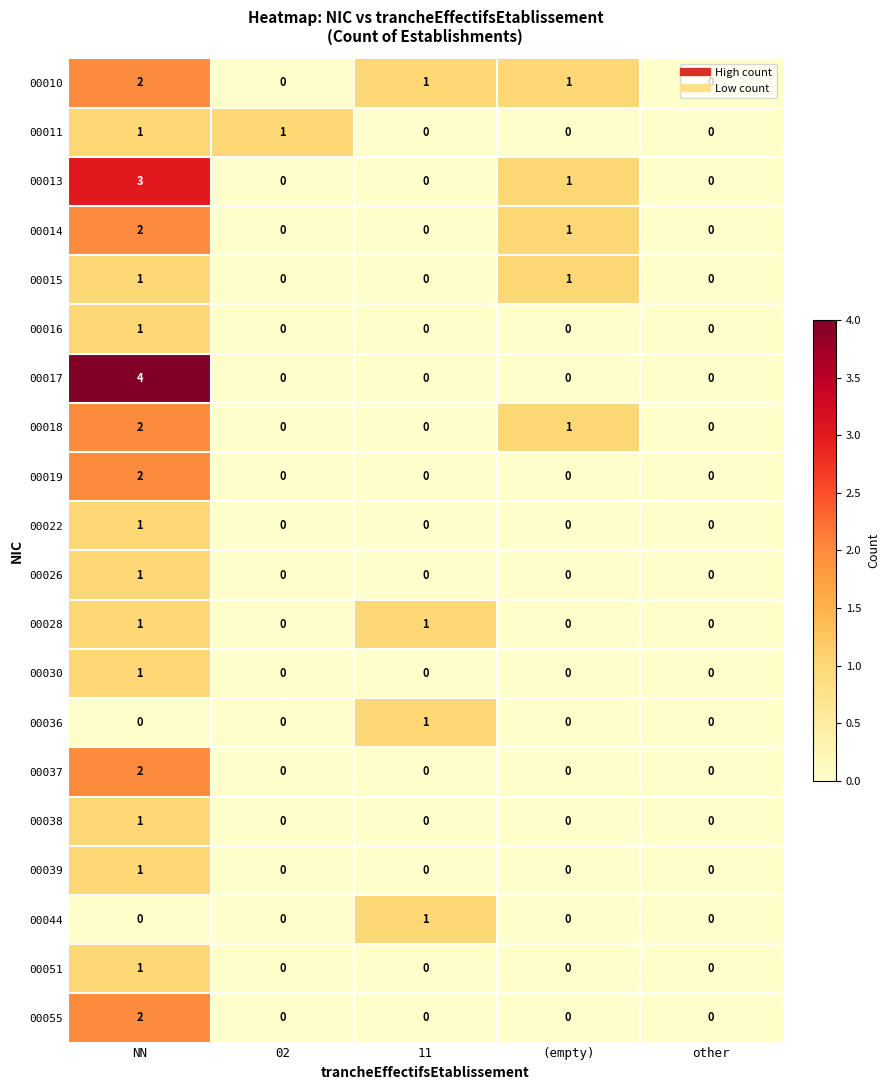

What is the sum of all 00014 values?

3